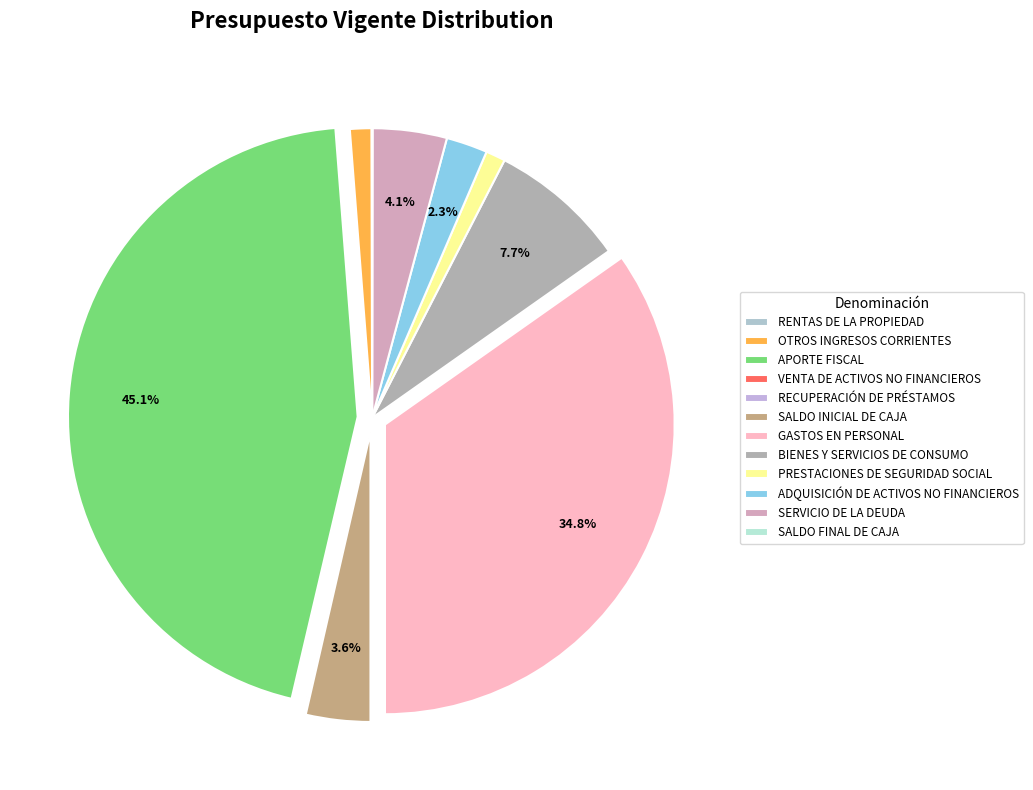

Combined, do SALDO FINAL DE CAJA and BIENES Y SERVICIOS DE CONSUMO account for over 50%?

No